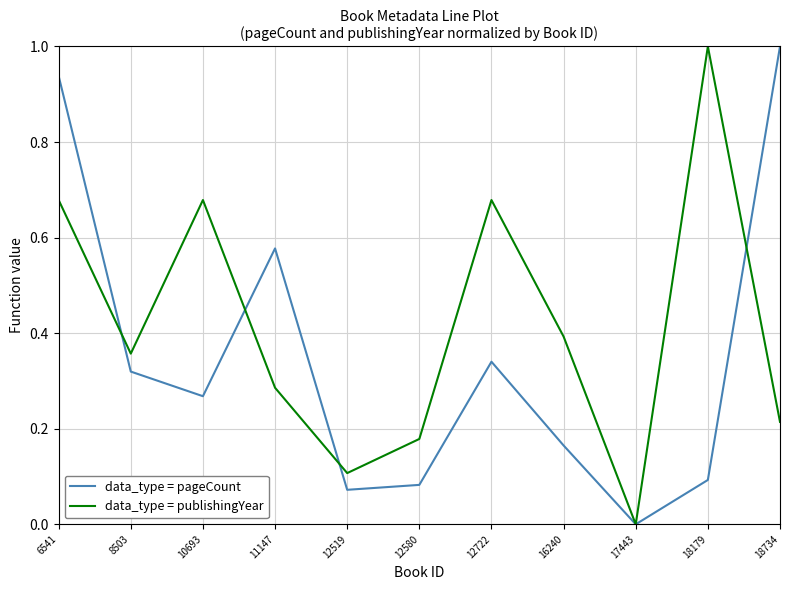

At 16240, list the series in order from smallest to largest.

data_type = pageCount, data_type = publishingYear